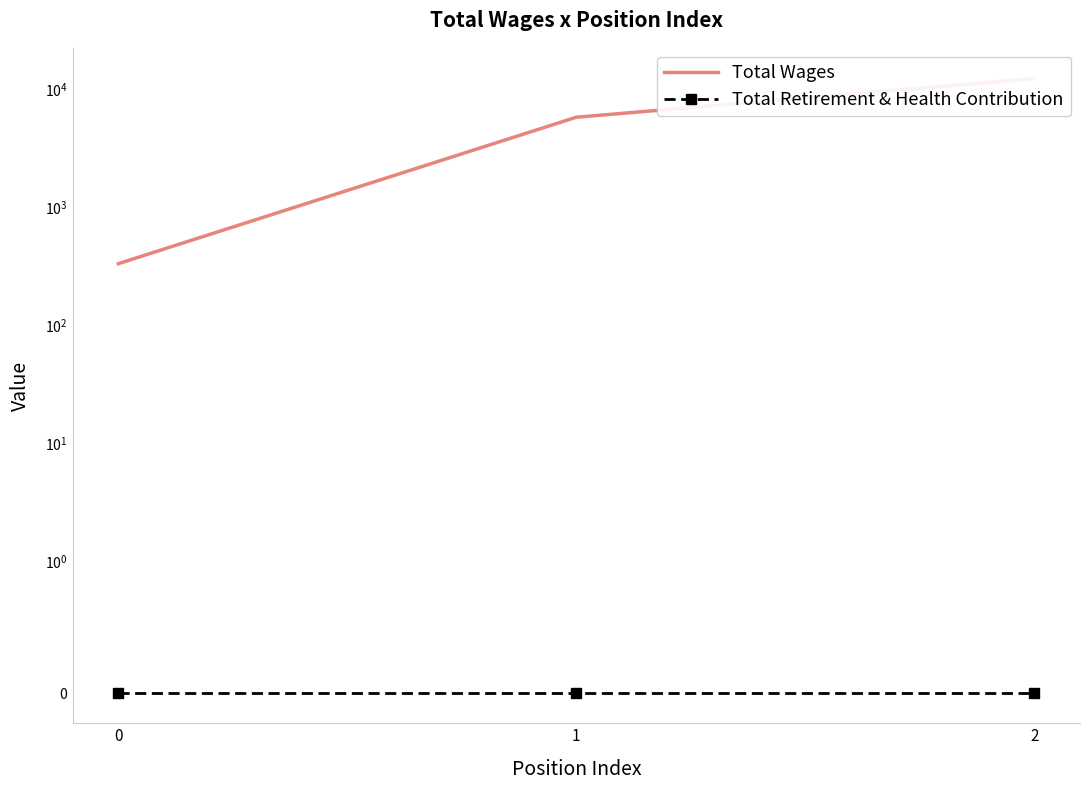

True or false: Total Wages has a value of 9078 at 1.

False